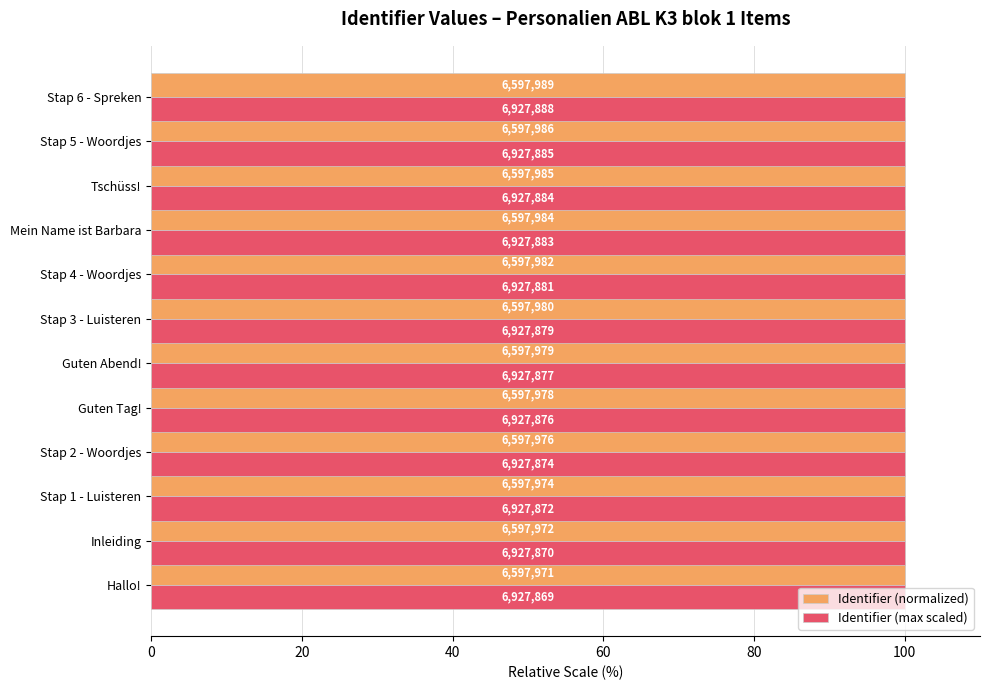

What are all the series names shown in the legend?

Identifier (normalized), Identifier (max scaled)